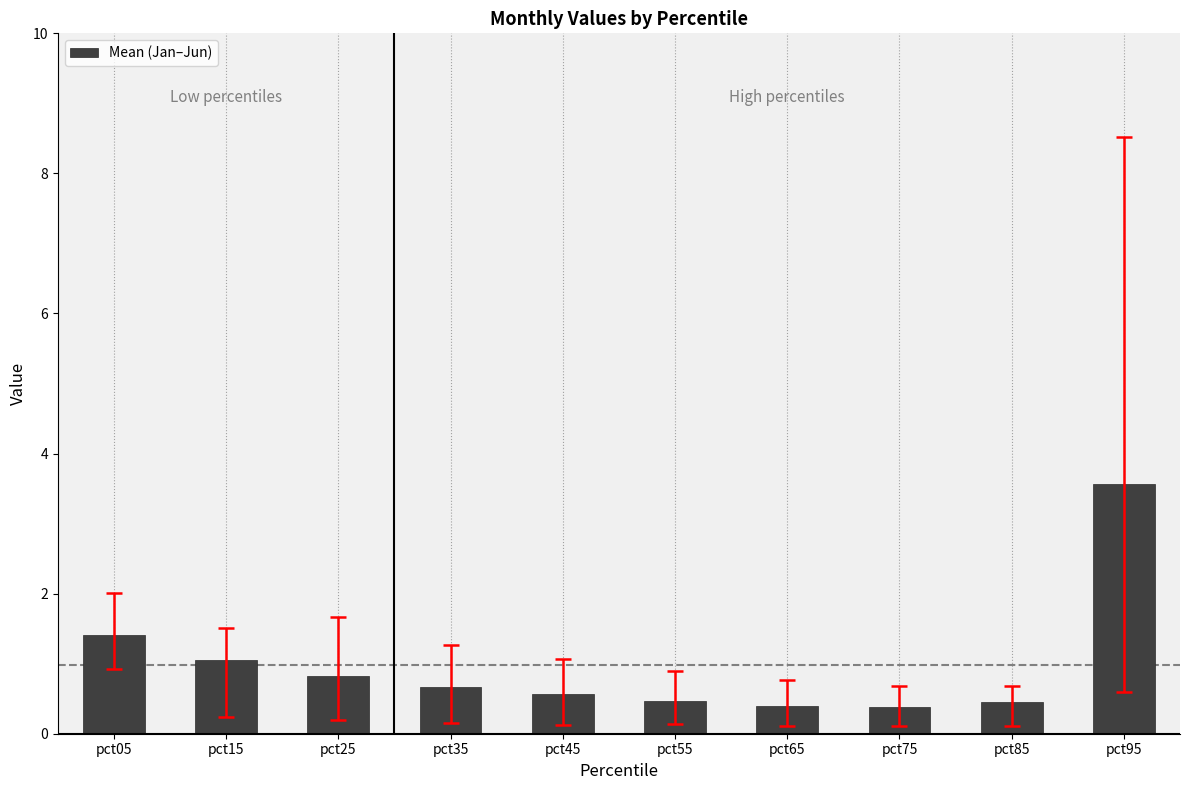

What is the difference between the values at pct35 and pct85?

0.2